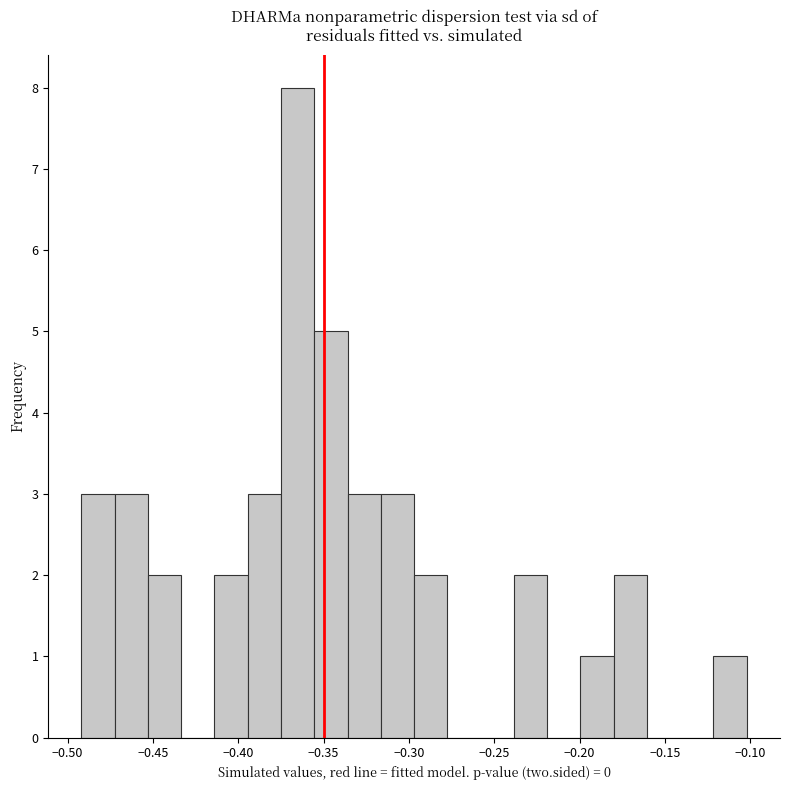

Read against the x-axis, roughly where is the centre of the tallest bar?

-0.365